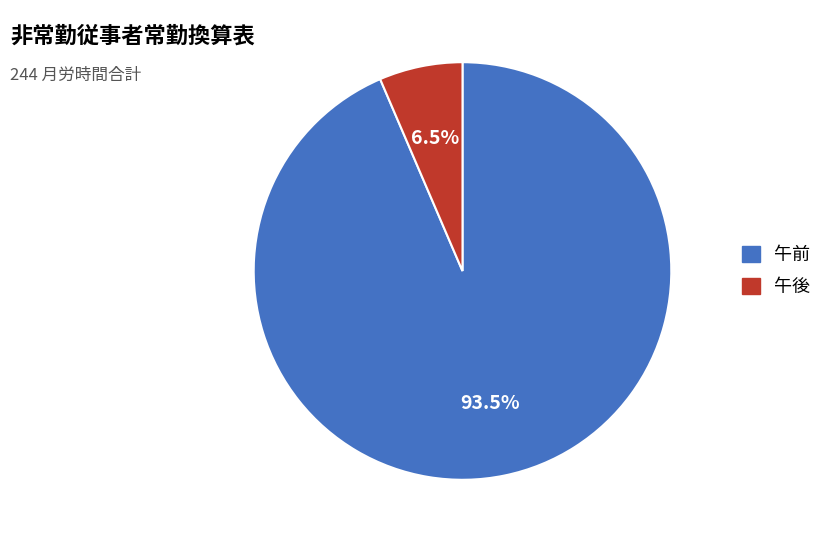

Combined, what portion of the pie is 午前 and 午後?

100.0%